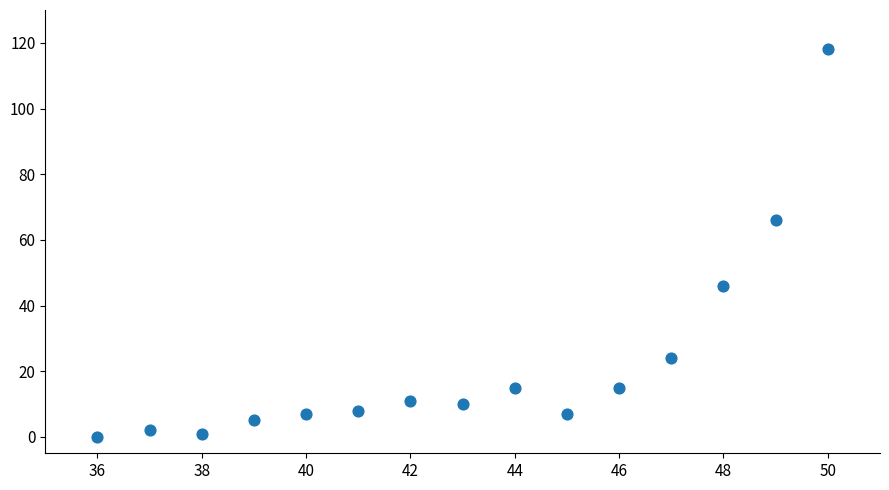

What Y value in the scatter plot is closest to 59?

66